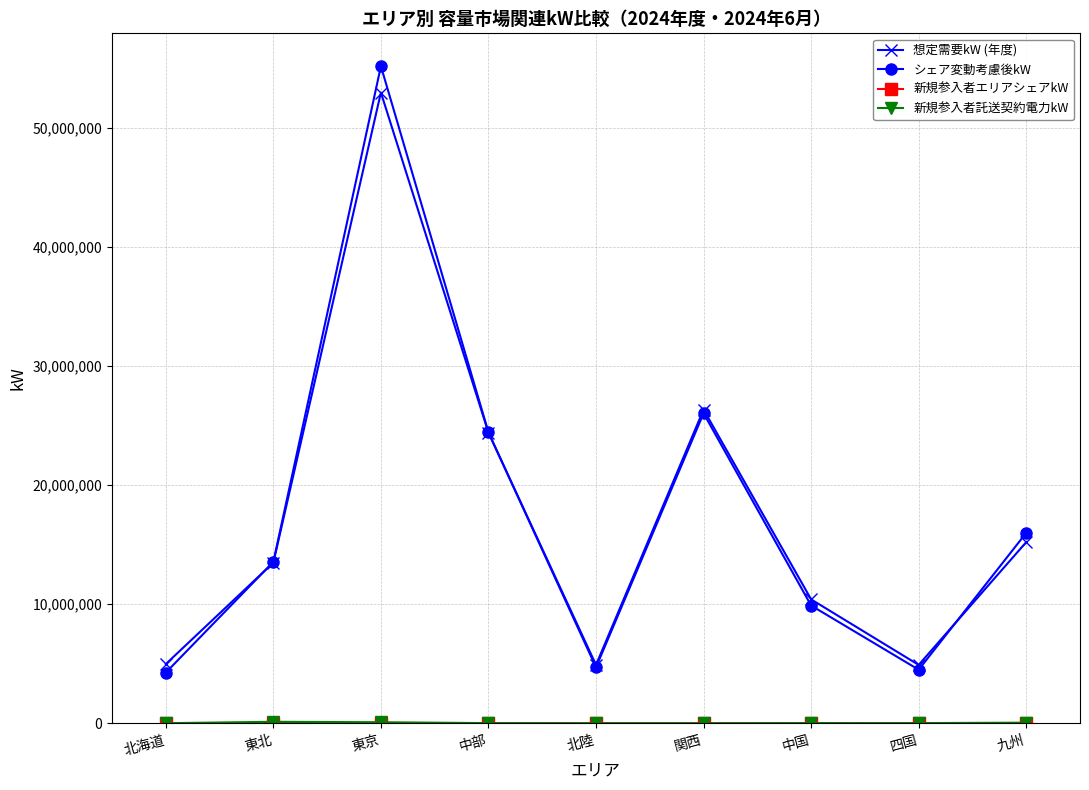

At how many categories does at least one series exceed 5926701?

6